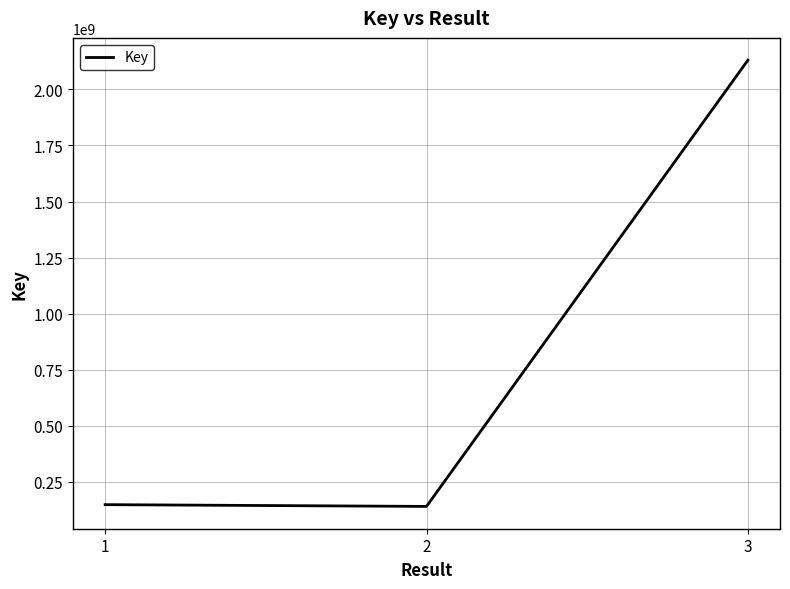

What is the sum of the values at 1 and 3?

2278683088